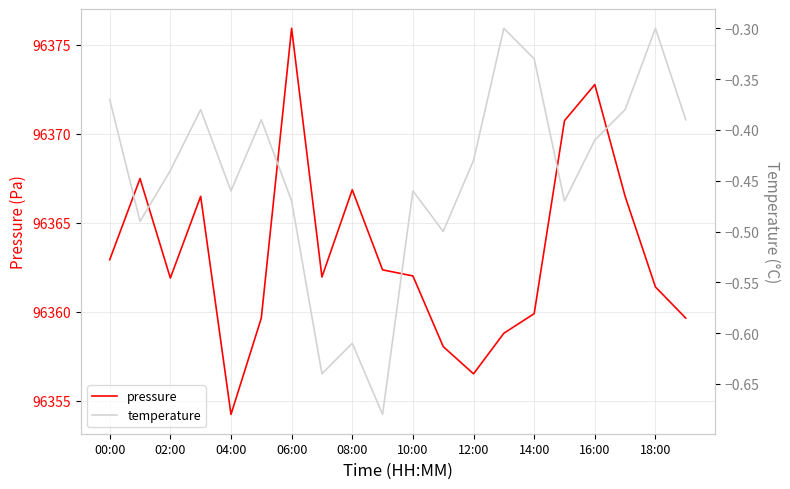

At how many categories does at least one series exceed 90783?

20